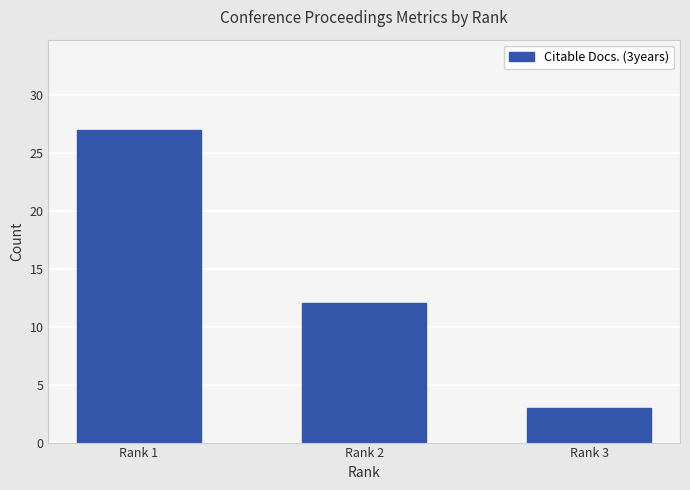

The value at Rank 1 is 8. True or false?

False